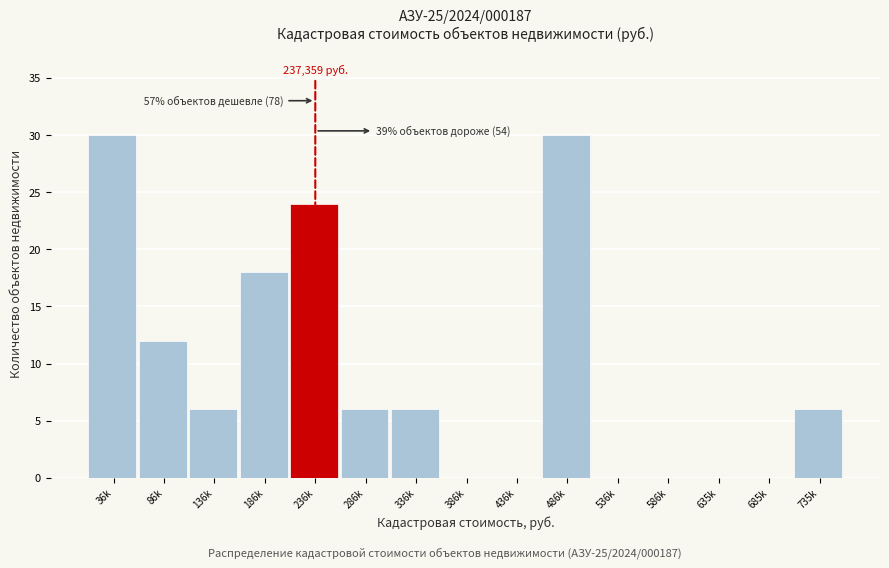

Reading right to left, extract all data points from this chart.

735k=6	685k=0	635k=0	586k=0	536k=0	486k=30	436k=0	386k=0	336k=6	286k=6	236k=24	186k=18	136k=6	86k=12	36k=30